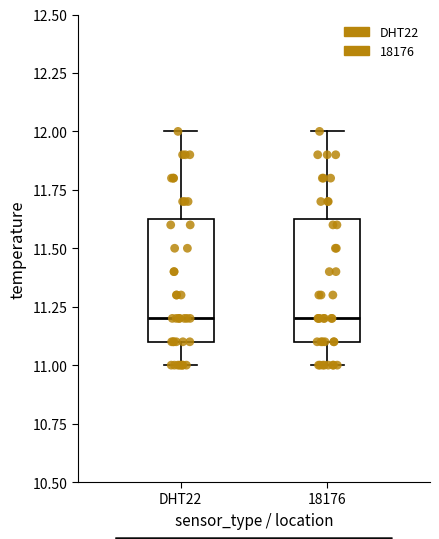

Where is the lower edge of the box for 18176 on the y-axis? The values are not printed on the chart, so give them approximately, as read against the axis.

11.10